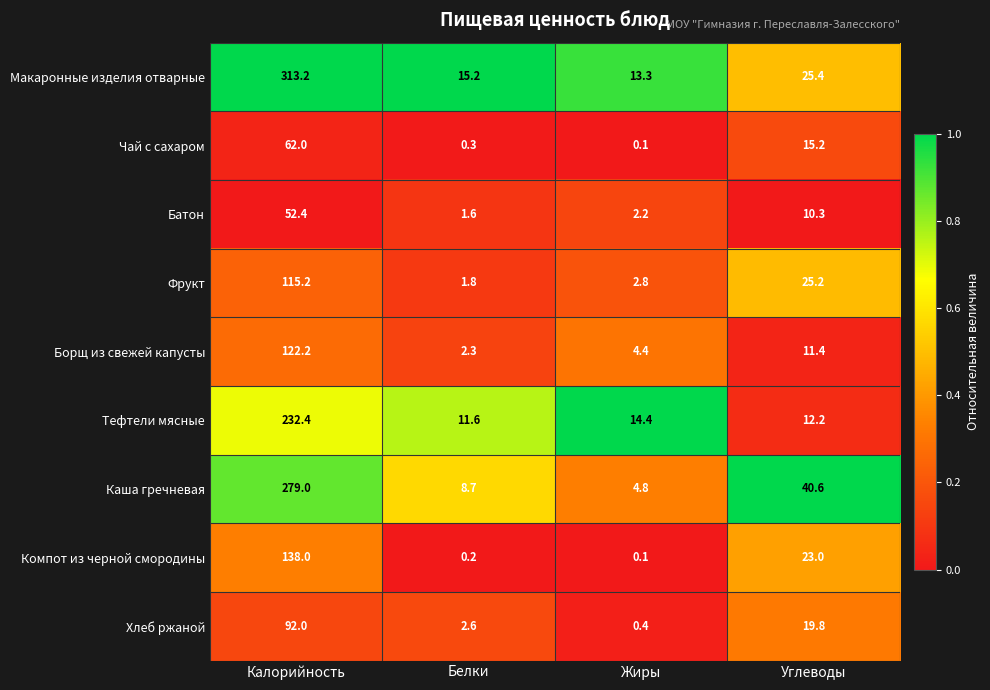

Count the number of categories in the chart.

4